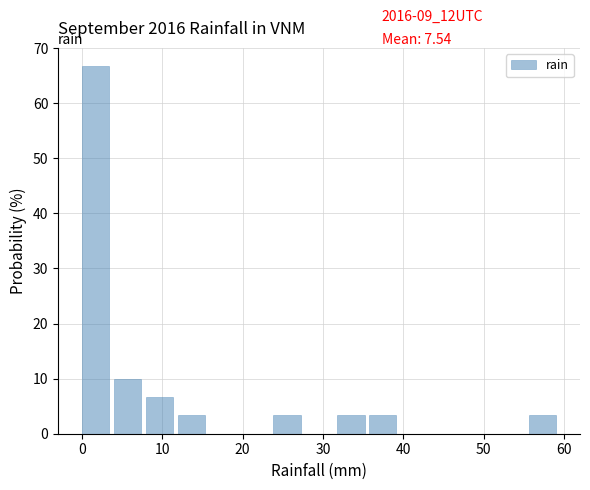

Around what value on the x-axis is the tallest bar? Give the approximate position of its centre, as read against the axis.

2